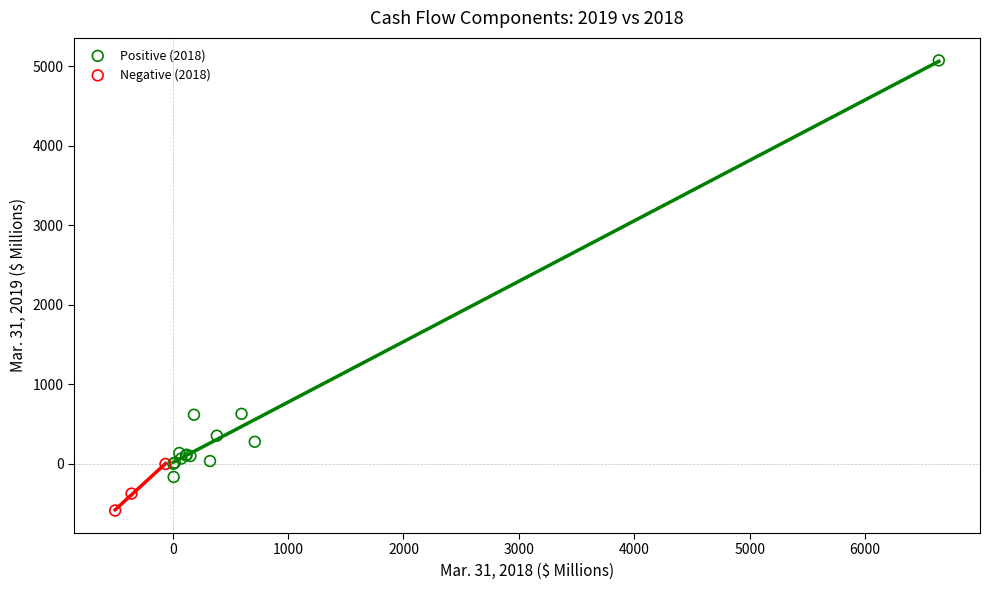

Which series contains the highest Y value?

Positive (2018)